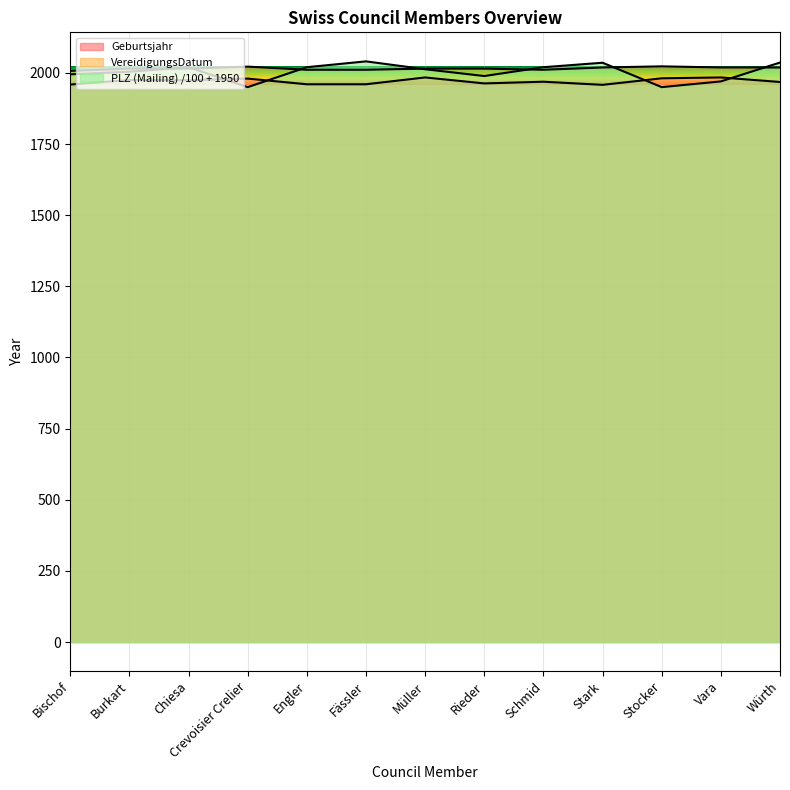

How many lines are shown in the chart?

3